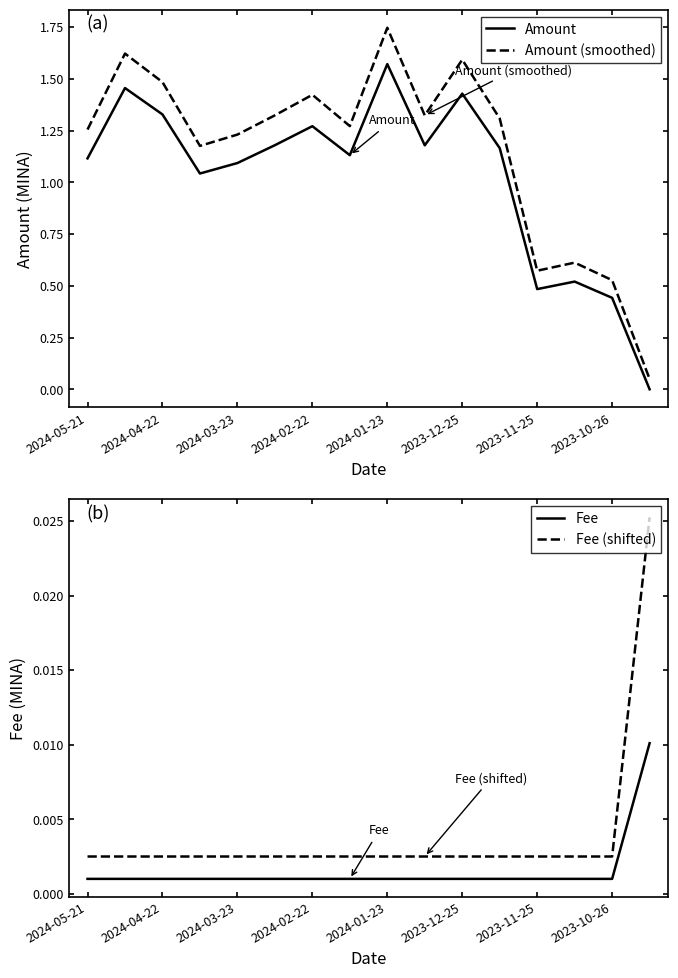

What is the total value across all series at 11?

2.5